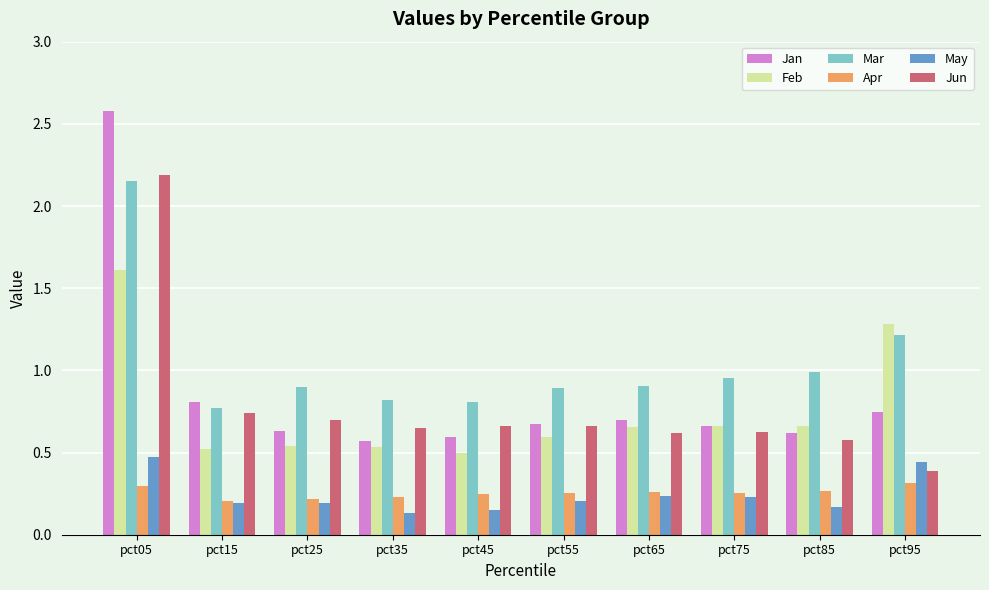

What is the difference between the maximum and second lowest values in the Mar series?

1.3